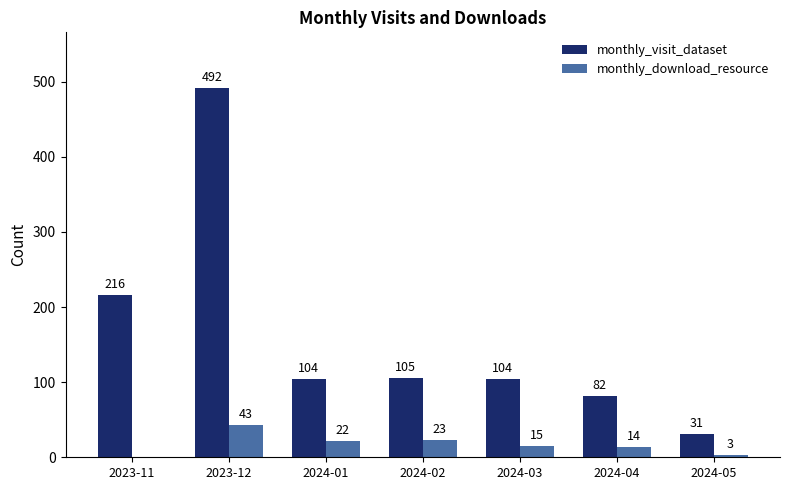

What is the sum of the monthly_visit_dataset values at 2024-03 and 2024-01?

208